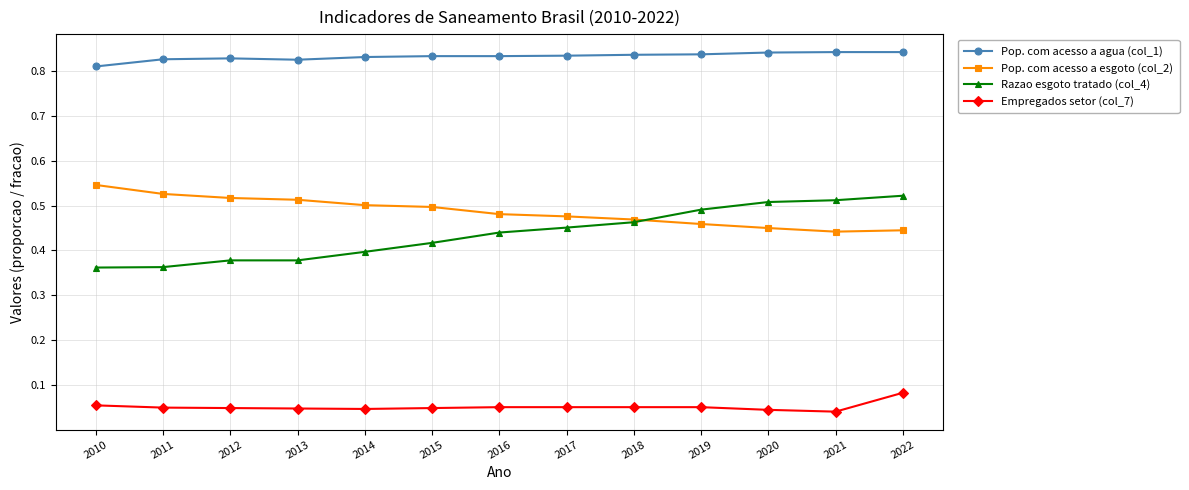

Is it true that Pop. com acesso a agua (col_1) equals 0.2 at 2012?

False